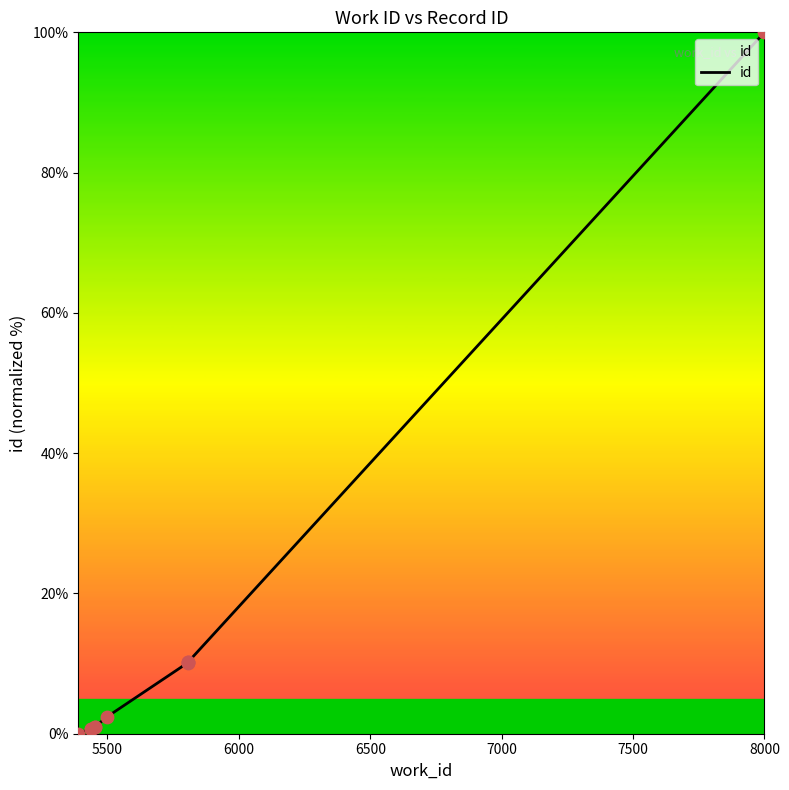

Which has a higher value, 6000 or 5500?

6000